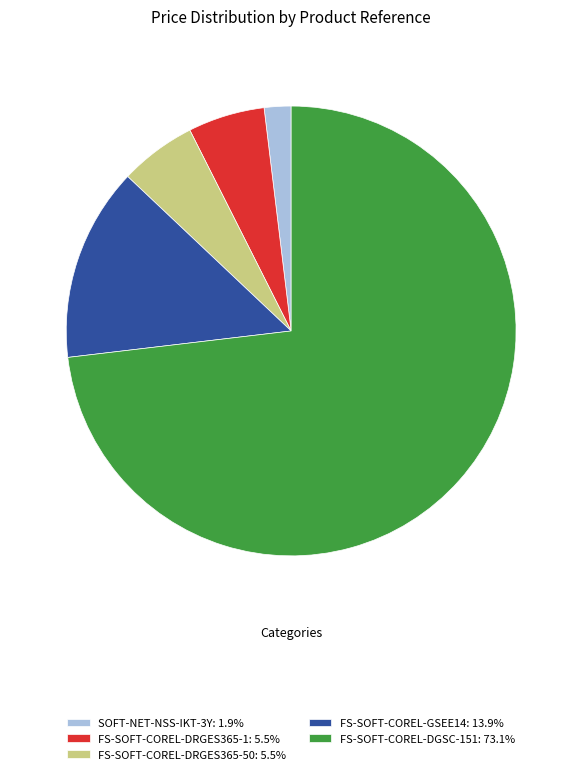

Is there a majority slice in this chart?

Yes